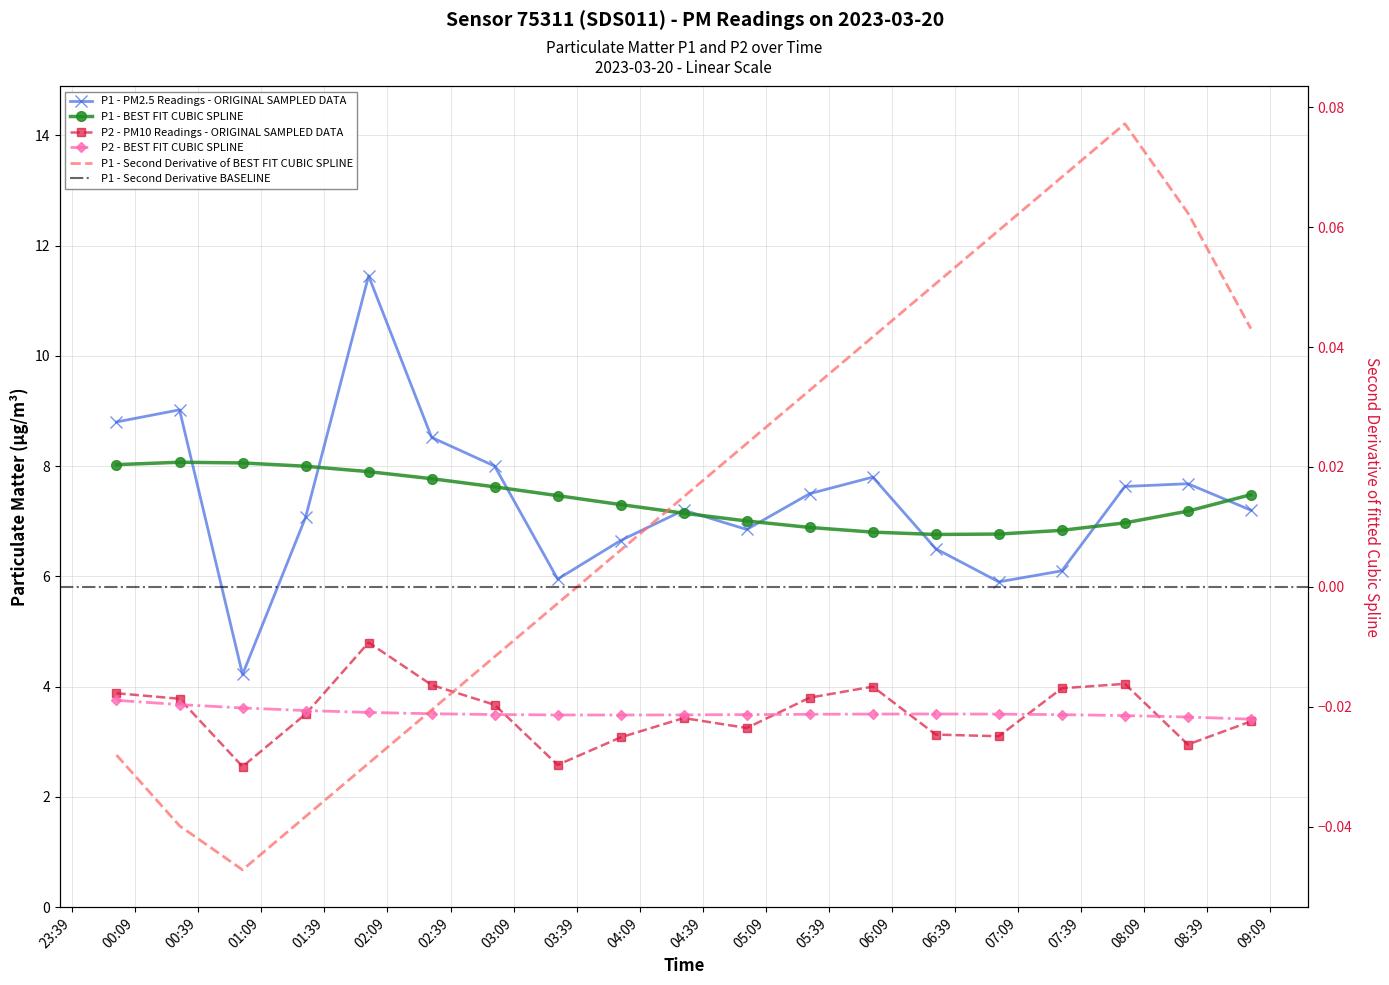

Which label corresponds to the largest value in the chart?

02:00